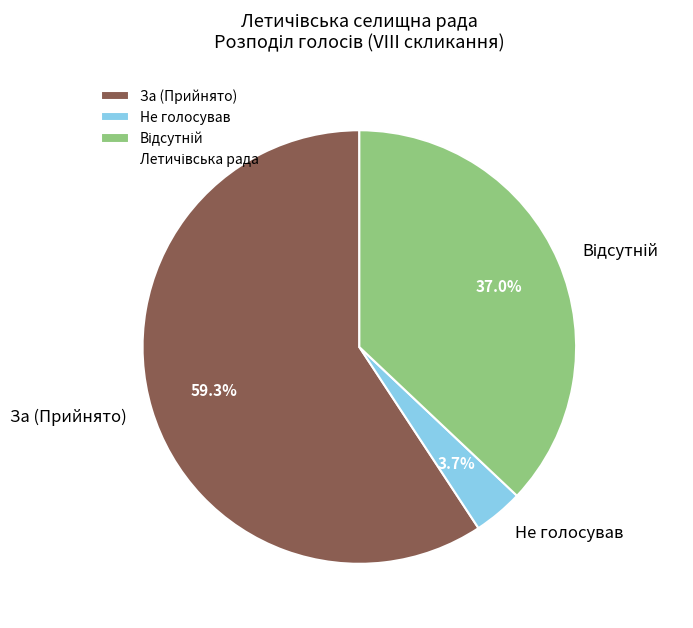

Combined, what portion of the pie is Не голосував and За (Прийнято)?

63.0%